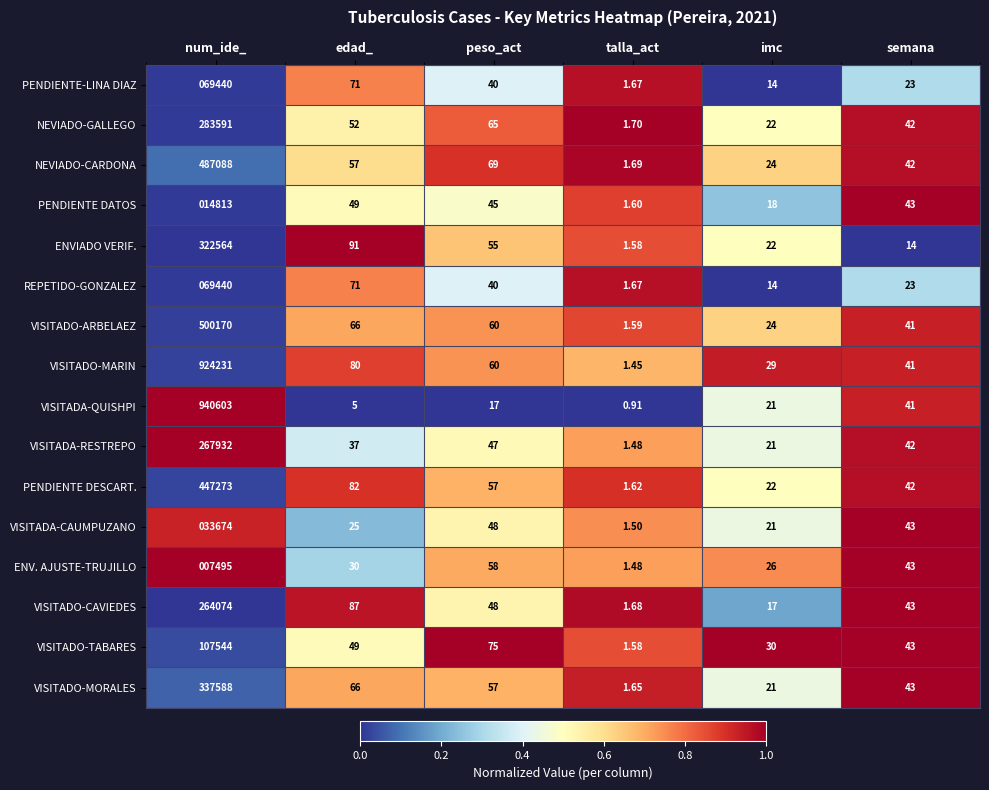

Which series has the widest spread of values?

VISITADA-QUISHPI